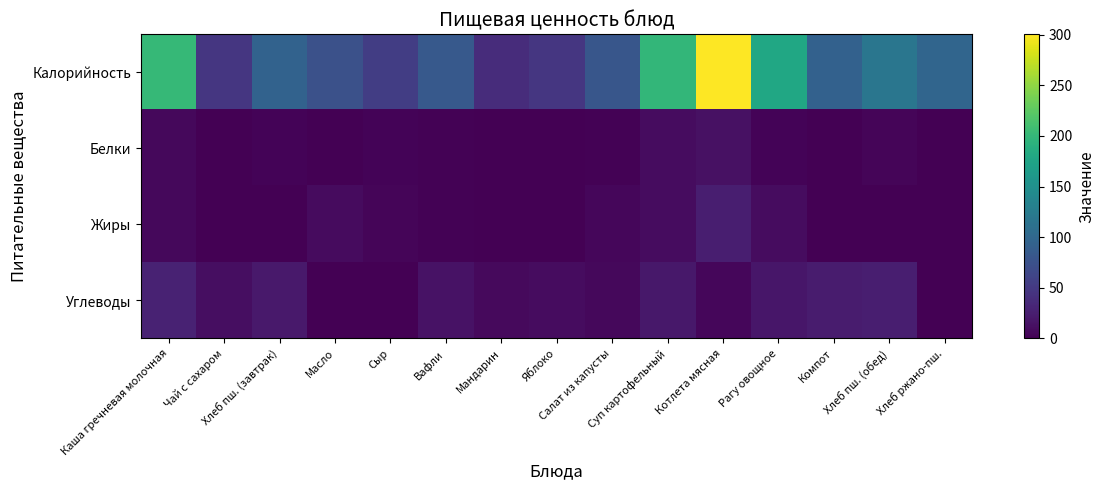

Reading left to right, extract all data points from this chart.

Калорийность: Каша гречневая молочная=200.9	Чай с сахаром=47.1	Хлеб пш. (завтрак)=94.7	Масло=75.0	Сыр=54.6	Вафли=83.4	Мандарин=38.0	Яблоко=47.0	Салат из капусты=80.2	Суп картофельный=199.1	Котлета мясная=300.2	Рагу овощное=179.4	Компот=93.0	Хлеб пш. (обед)=118.4	Хлеб ржано-пш.=98.0
Белки: Каша гречневая молочная=6.0	Чай с сахаром=0.3	Хлеб пш. (завтрак)=3.1	Масло=0.1	Сыр=3.5	Вафли=1.5	Мандарин=0.8	Яблоко=0.0	Салат из капусты=1.6	Суп картофельный=9.7	Котлета мясная=13.9	Рагу овощное=3.0	Компот=0.0	Хлеб пш. (обед)=3.8	Хлеб ржано-пш.=0.0
Жиры: Каша гречневая молочная=6.8	Чай с сахаром=0.0	Хлеб пш. (завтрак)=0.2	Масло=8.3	Сыр=4.4	Вафли=2.0	Мандарин=0.2	Яблоко=0.0	Салат из капусты=5.1	Суп картофельный=9.5	Котлета мясная=25.1	Рагу овощное=9.6	Компот=0.0	Хлеб пш. (обед)=0.3	Хлеб ржано-пш.=0.0
Углеводы: Каша гречневая молочная=29.1	Чай с сахаром=11.5	Хлеб пш. (завтрак)=20.1	Масло=0.1	Сыр=0.0	Вафли=14.9	Мандарин=7.5	Яблоко=10.0	Салат из капусты=6.9	Суп картофельный=18.8	Котлета мясная=4.9	Рагу овощное=18.3	Компот=23.3	Хлеб пш. (обед)=25.1	Хлеб ржано-пш.=0.0